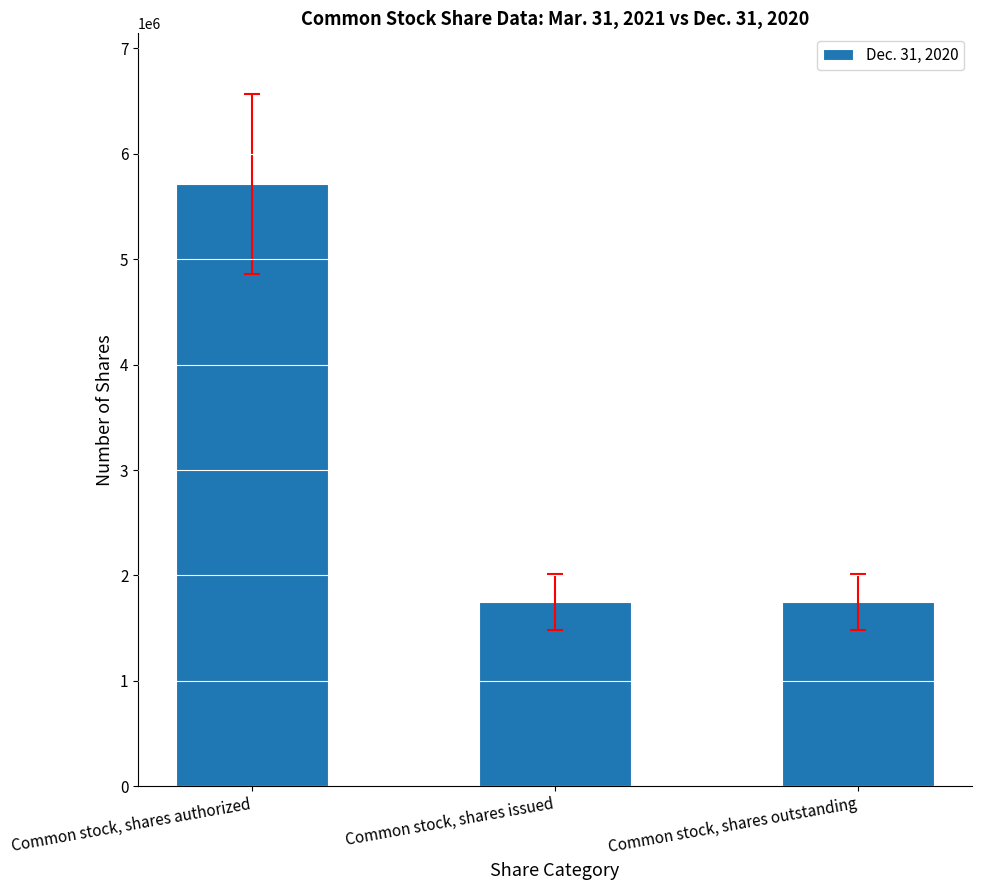

At which category does the chart reach its peak across all series?

Common stock, shares authorized